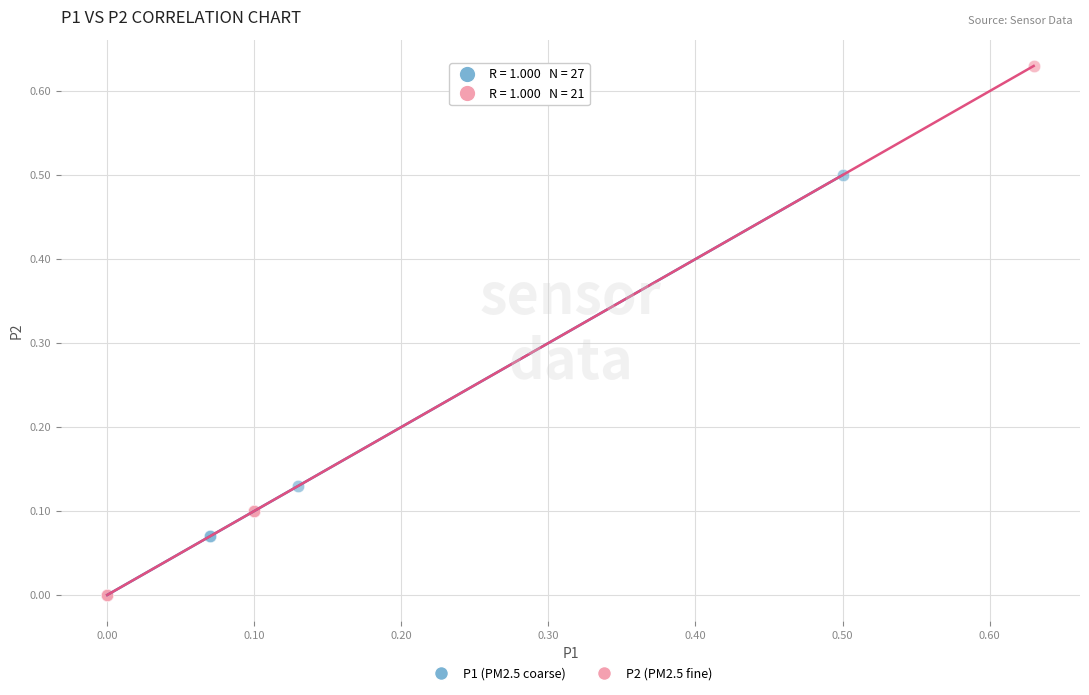

Which series has the largest Y range (max minus min)?

P2 (PM2.5 fine)